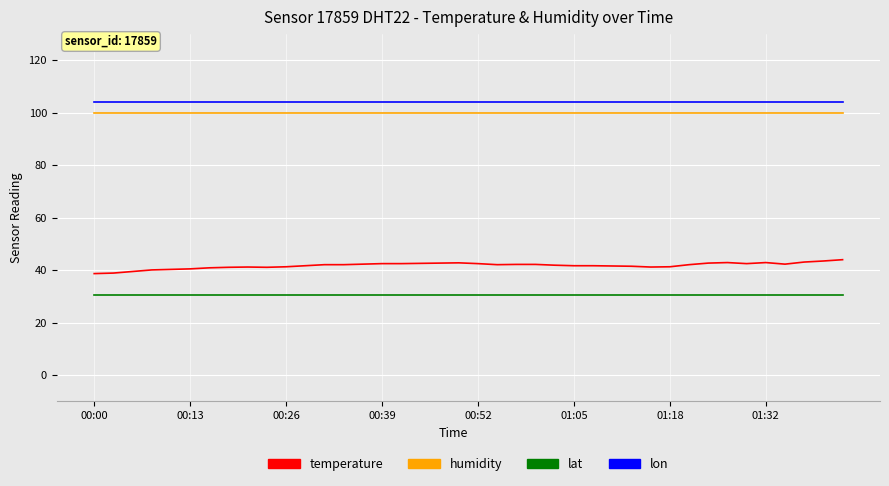

True or false: humidity and temperature cross at least once.

False